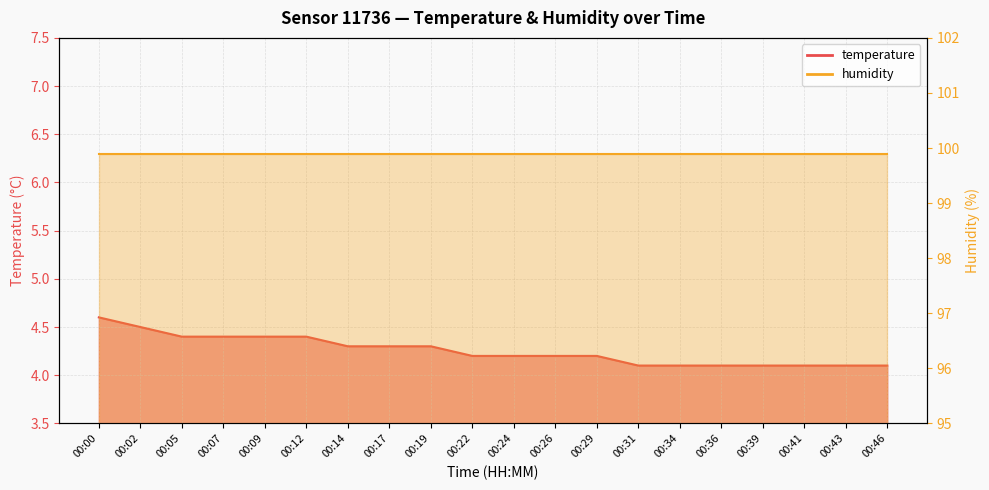

What is the smallest value displayed?

4.1